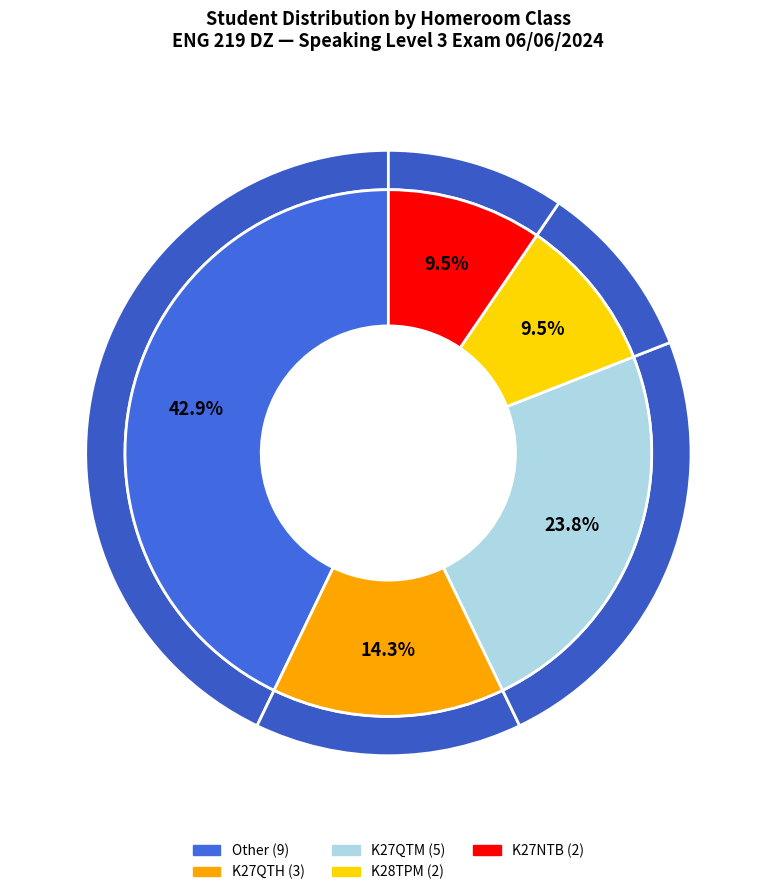

Is K27VE-VQH the majority of the pie?

No